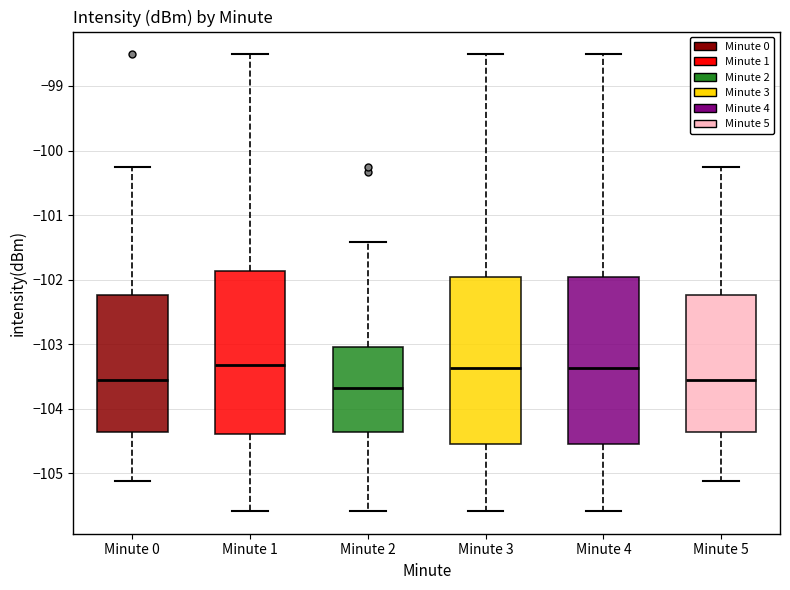

Where is the lower edge of the box for Minute 5 on the y-axis? The values are not printed on the chart, so give them approximately, as read against the axis.

-104.4